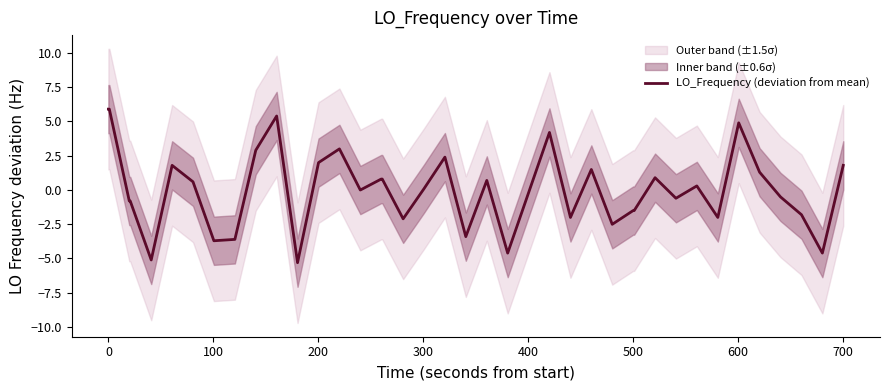

What is the highest value of the LO_Frequency (deviation from mean) series?

5.9